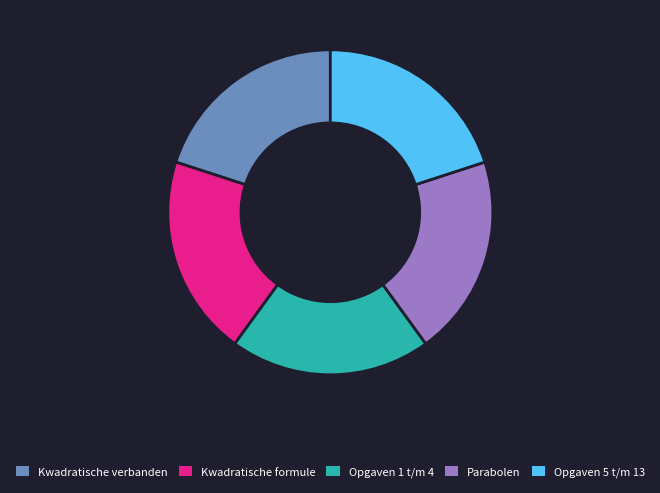

Is the sum of Kwadratische formule and Opgaven 1 t/m 4 greater than half?

No